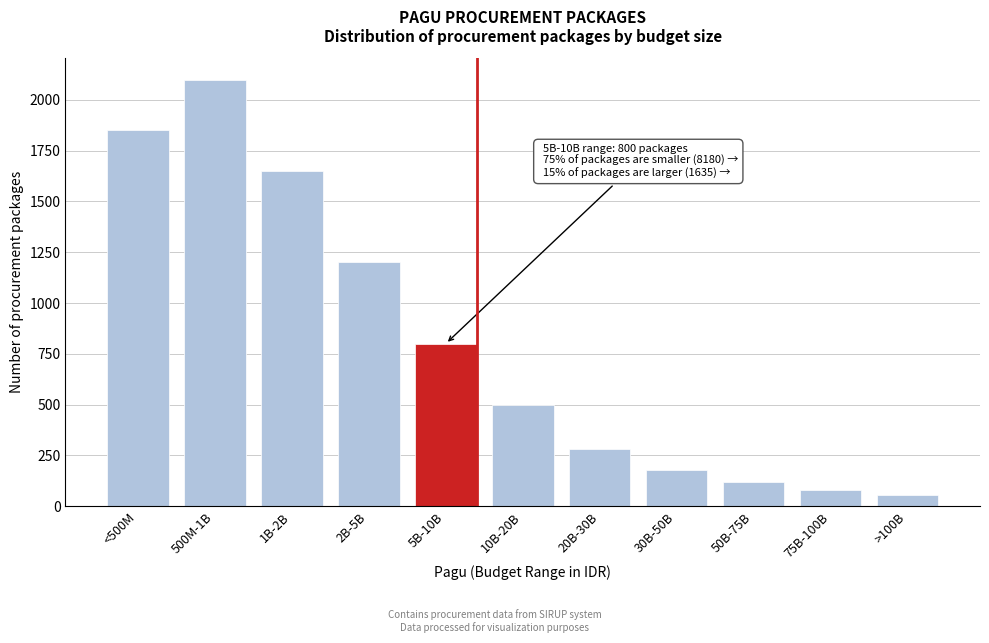

Reading left to right, extract all data points from this chart.

<500M=1850	500M-1B=2100	1B-2B=1650	2B-5B=1200	5B-10B=800	10B-20B=500	20B-30B=280	30B-50B=180	50B-75B=120	75B-100B=80	>100B=55